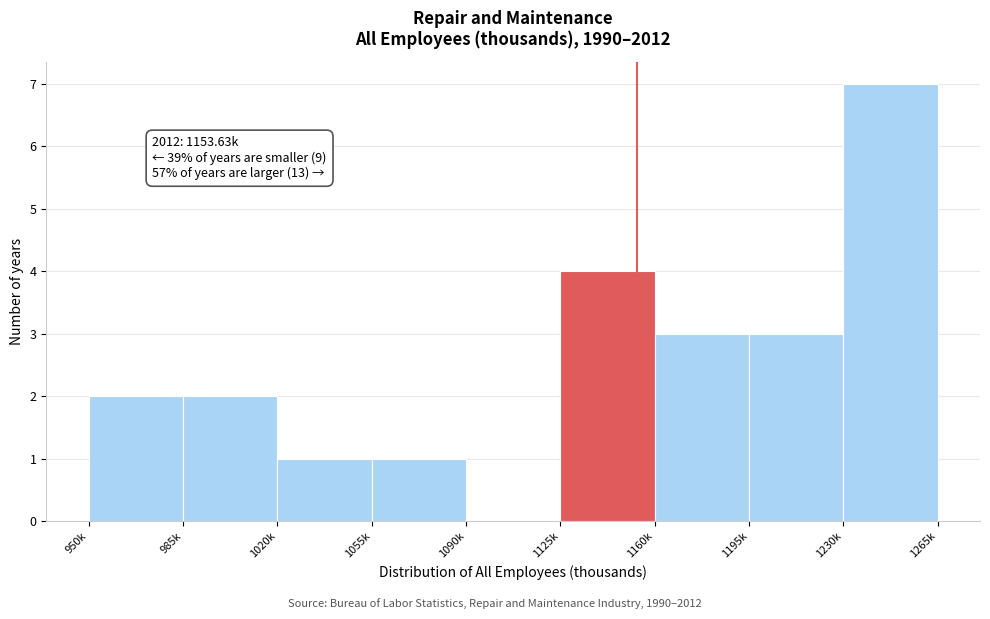

Reading left to right, list all the values displayed in this chart.

950k=2	985k=2	1020k=1	1055k=1	1090k=0	1125k=4	1160k=3	1195k=3	1230k=7